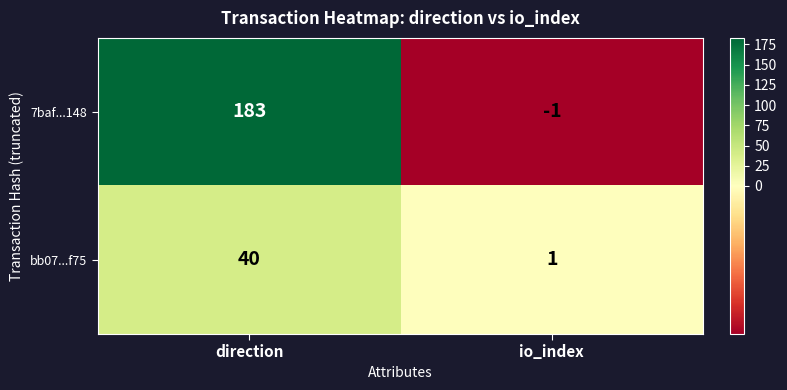

True or false: bb07...f75 has a value of 40 at direction.

True